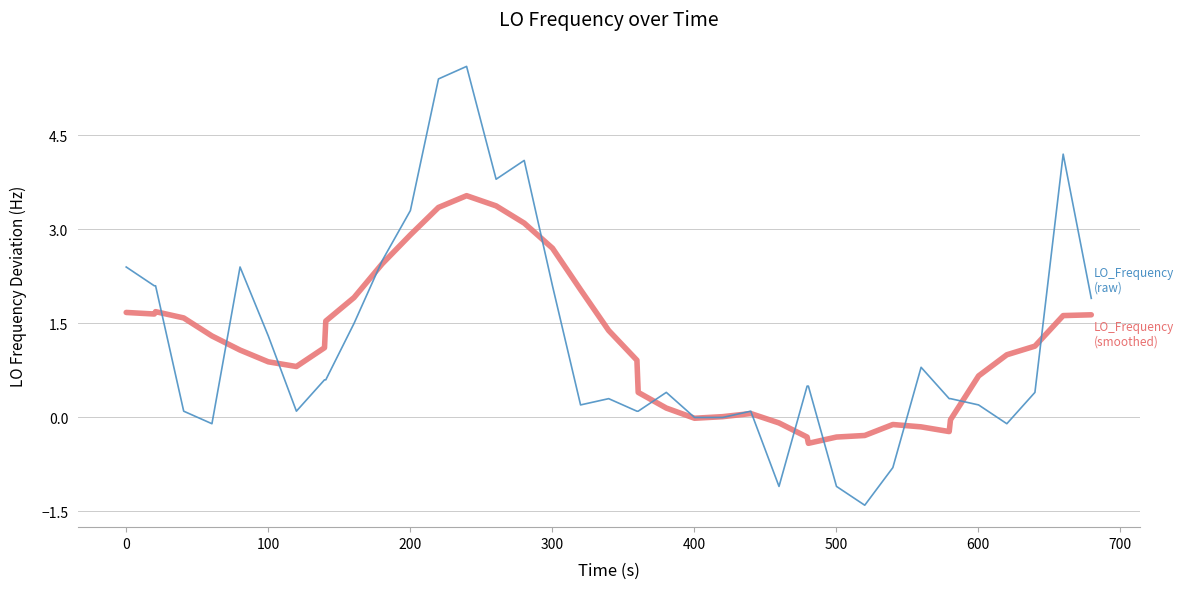

What is the greatest value displayed?

5.6